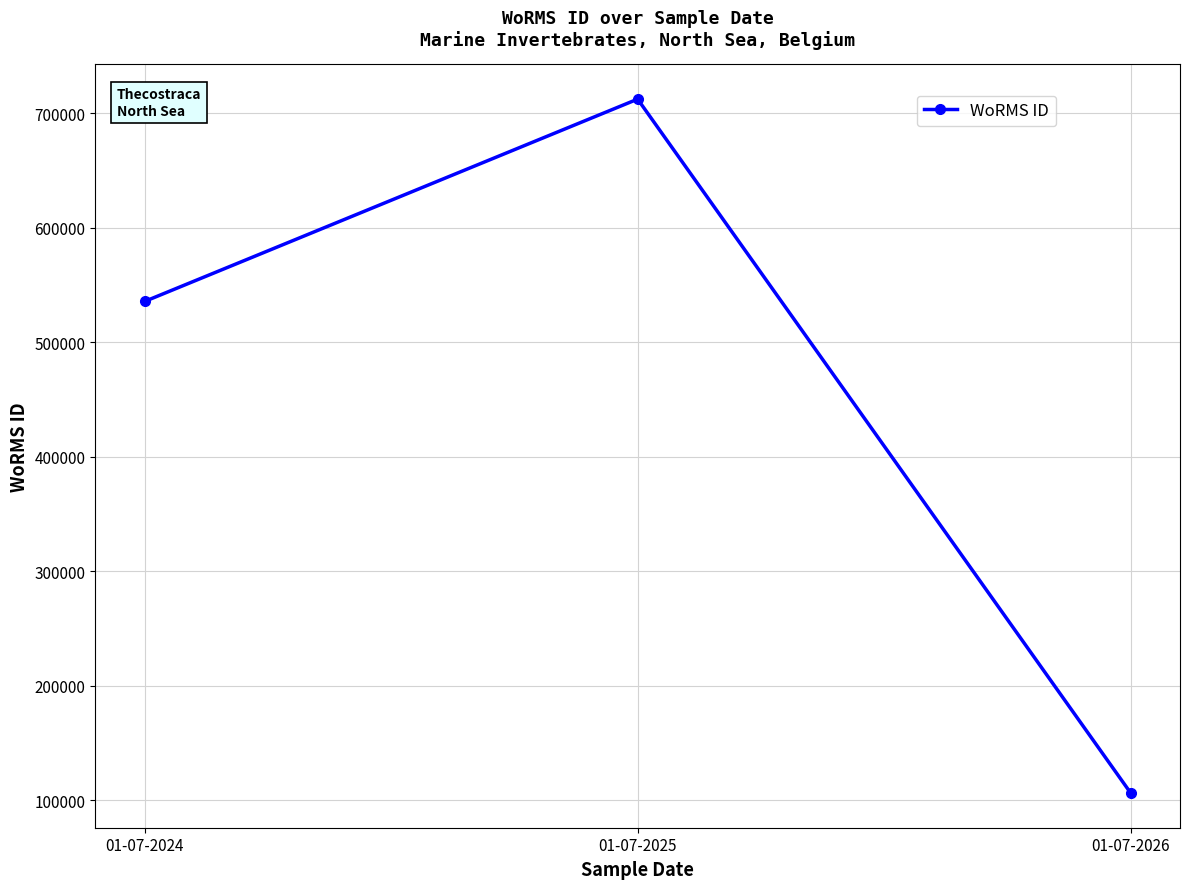

Reading left to right, what are all the values shown in this chart?

535477	712167	106215